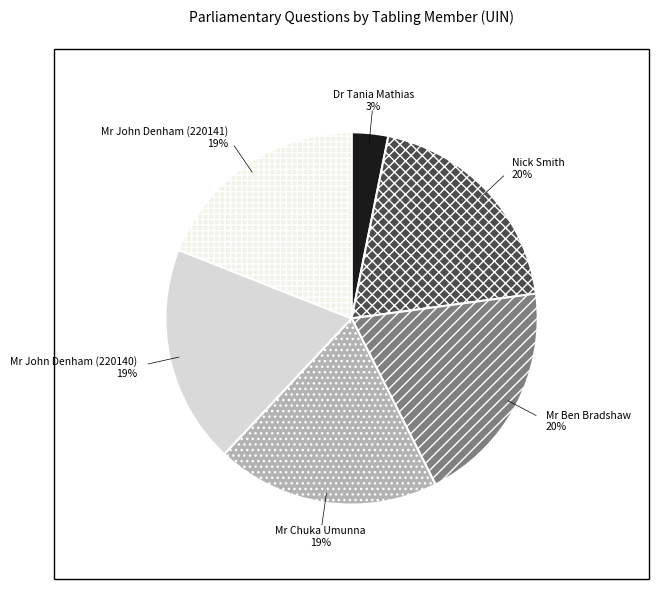

How many slices are in this pie chart?

6